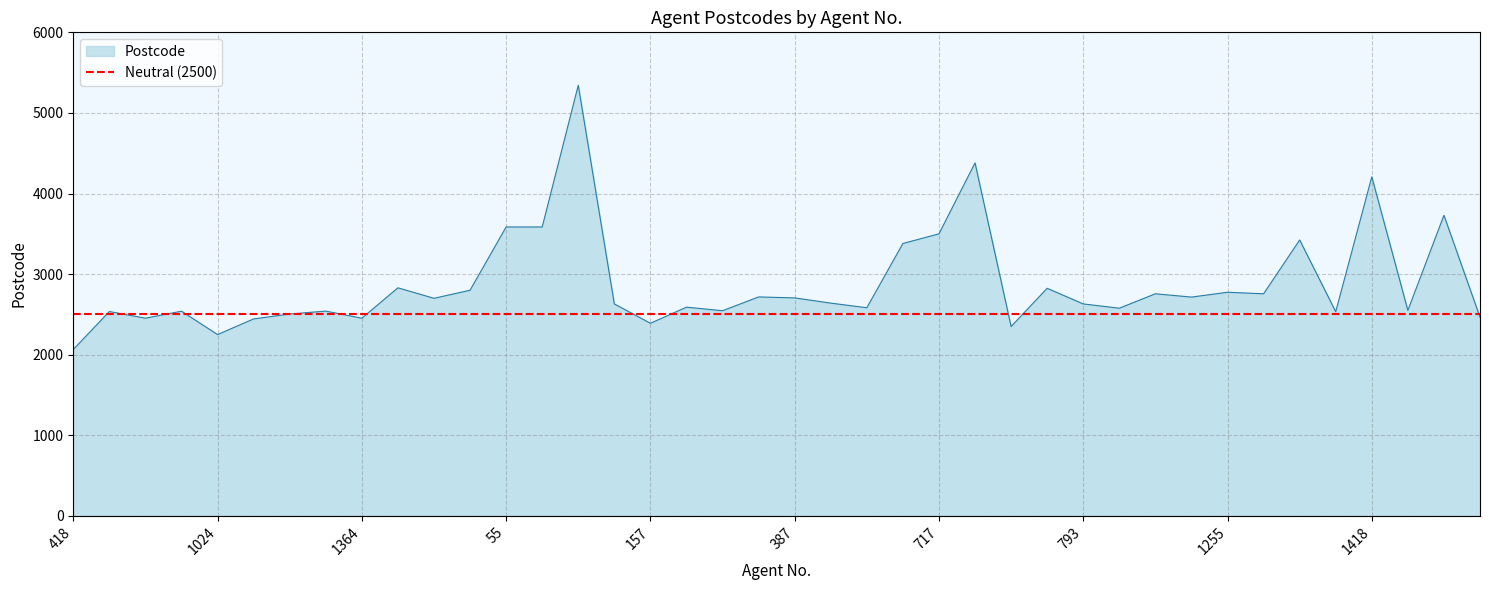

What is the minimum value shown in the chart?

2065